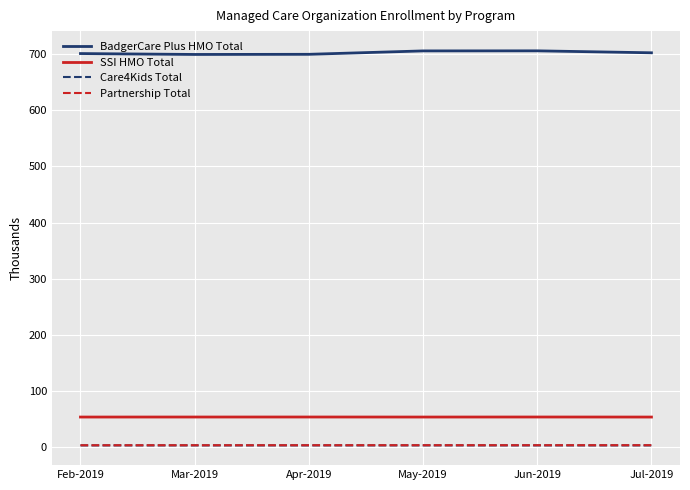

What is the greatest value displayed?

705.8